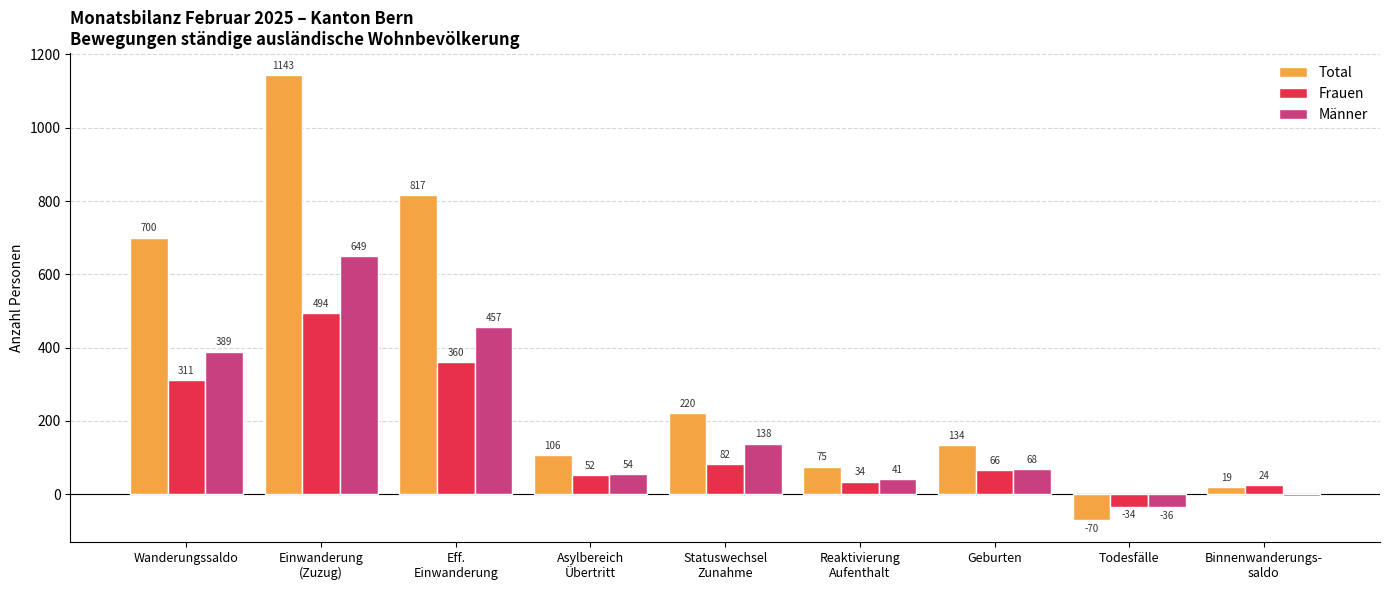

Are the bars grouped side by side (vs. stacked)?

Yes